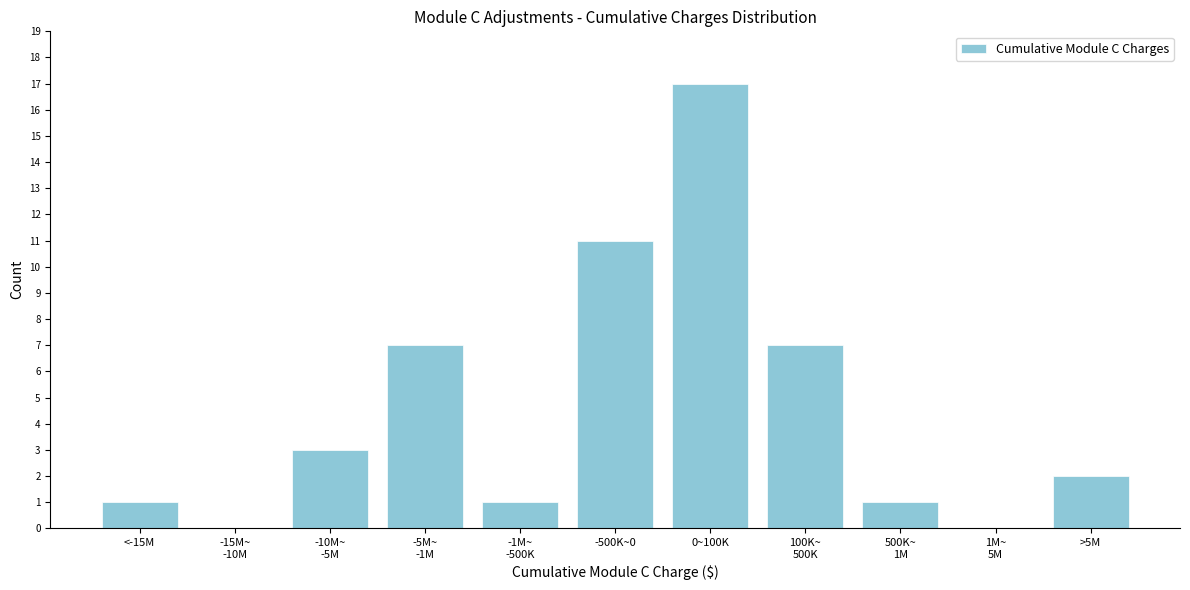

What is the maximum value shown in the chart?

17